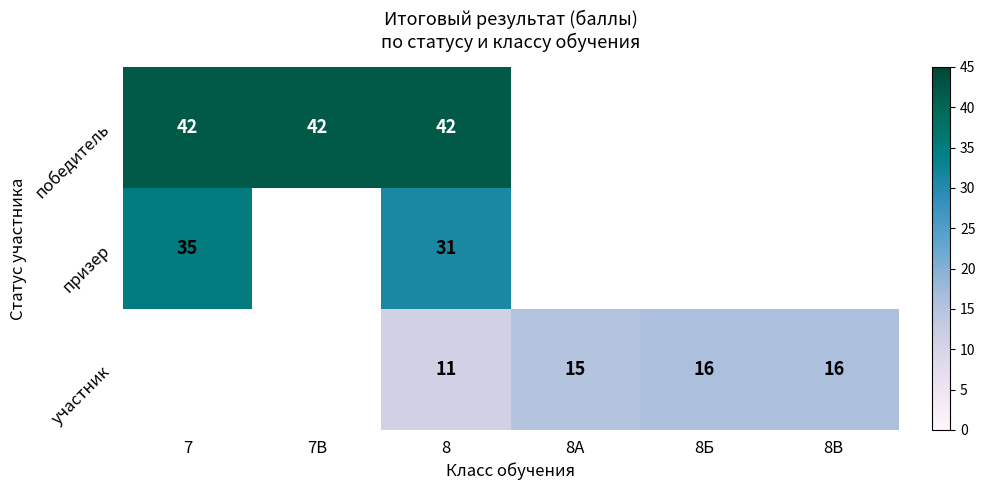

True or false: победитель has a value of 42 at 8.

True